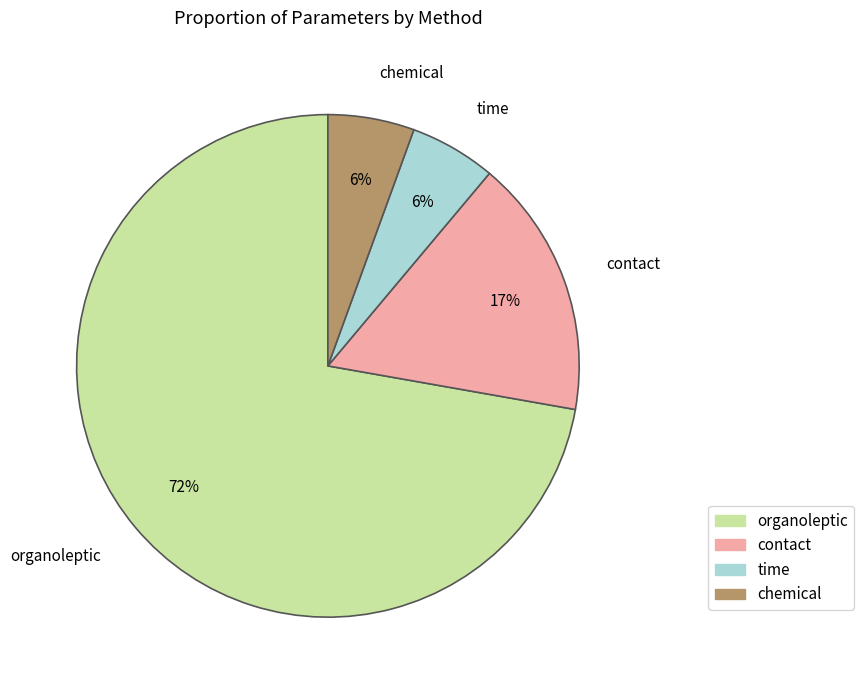

To the nearest percent, what portion does chemical represent?

6%